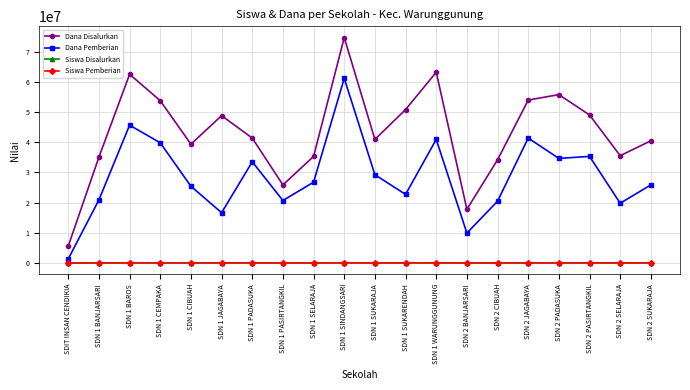

True or false: Dana Disalurkan and Dana Pemberian intersect in this chart.

False